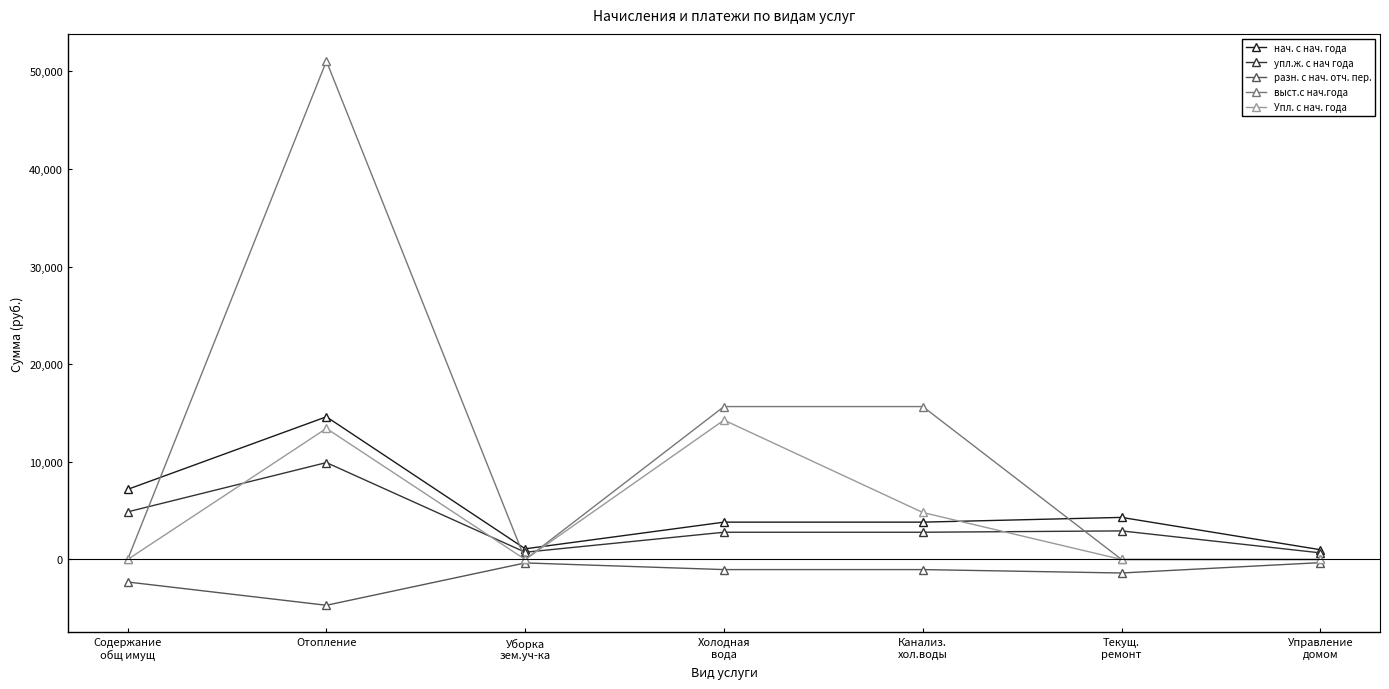

What is the difference between the разн. с нач. отч. пер. values at Отопление and Текущ.
ремонт?

3305.8